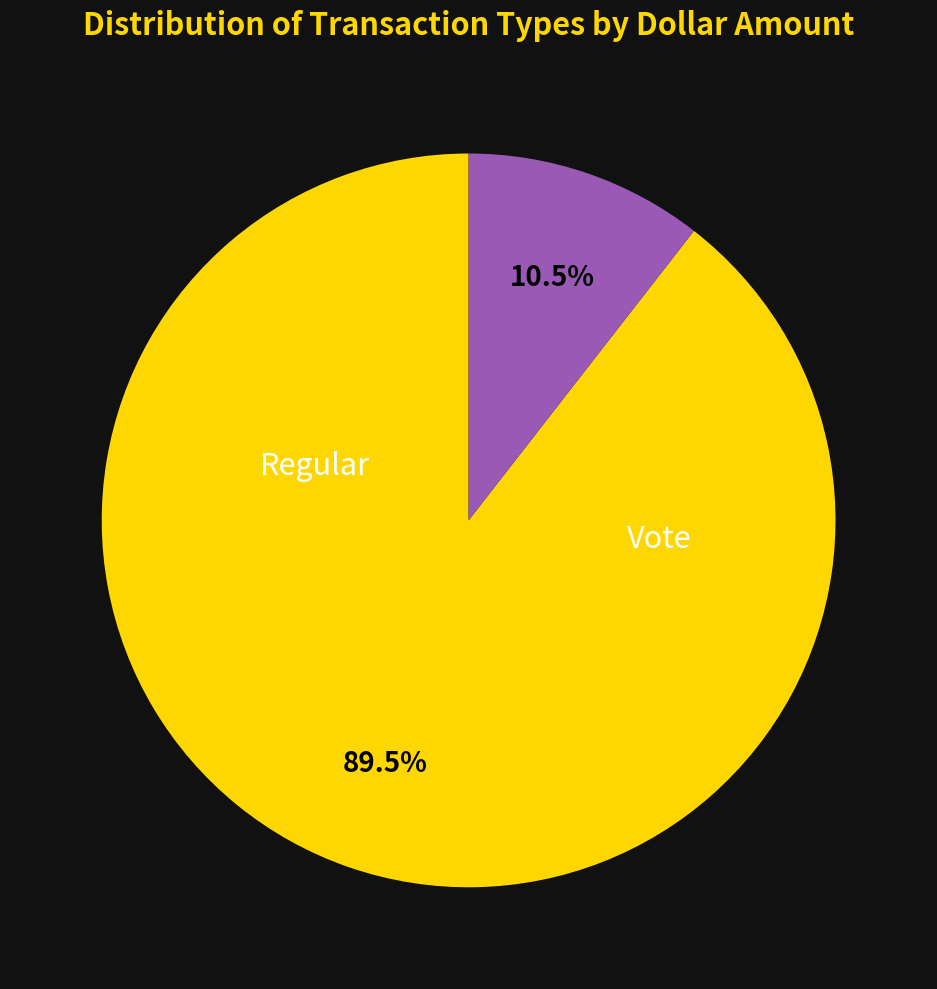

How many slices are in this pie chart?

2